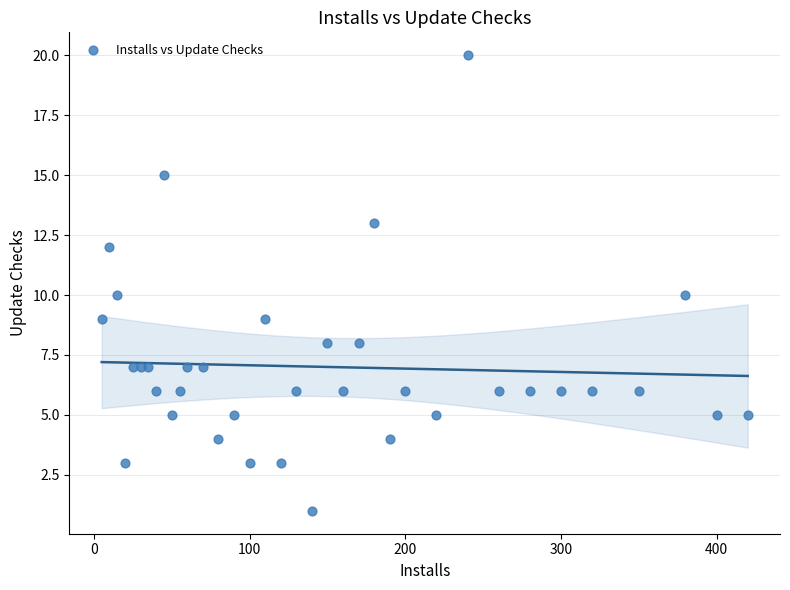

What is the range of X values (max minus min)?

415